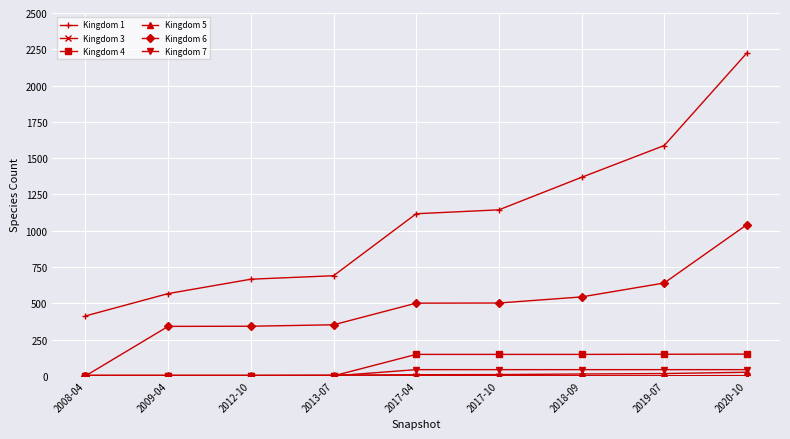

Which series has the widest spread of values?

Kingdom 1